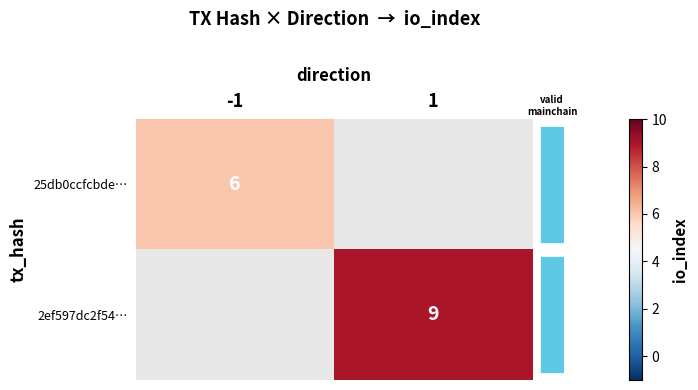

Which series has the largest range (max minus min)?

row_0